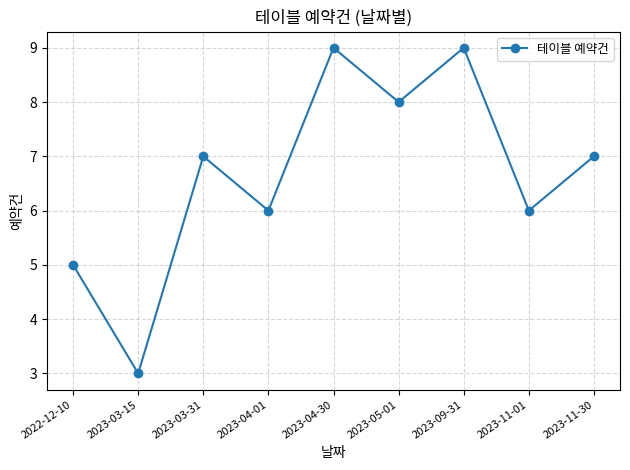

How many points are lower than both their immediate neighbors (excluding endpoints)?

4